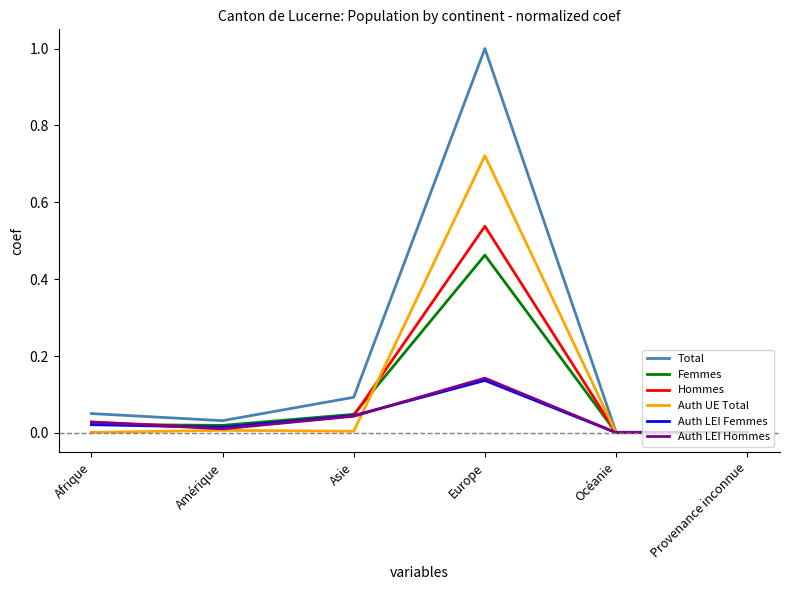

The Auth LEI Hommes series shows 0.0 at Océanie. True or false?

True